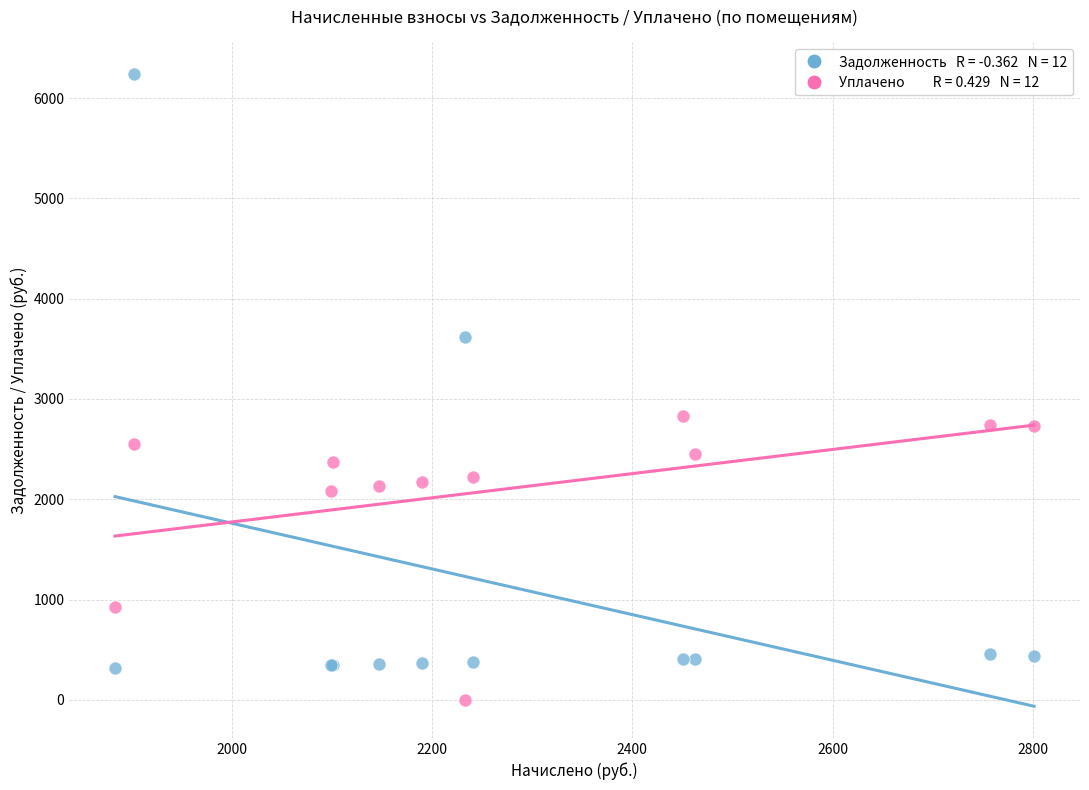

Across all series, what Y value is closest to 3119?

2827.4